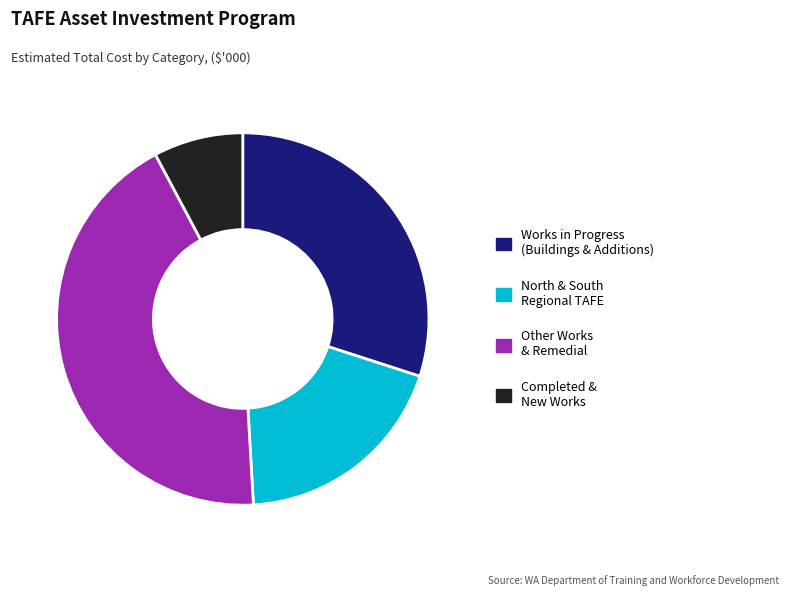

Rank the categories by value from lowest to highest.

Completed & New Works, North & South Regional TAFE, Works in Progress (Buildings & Additions), Other Works & Remedial